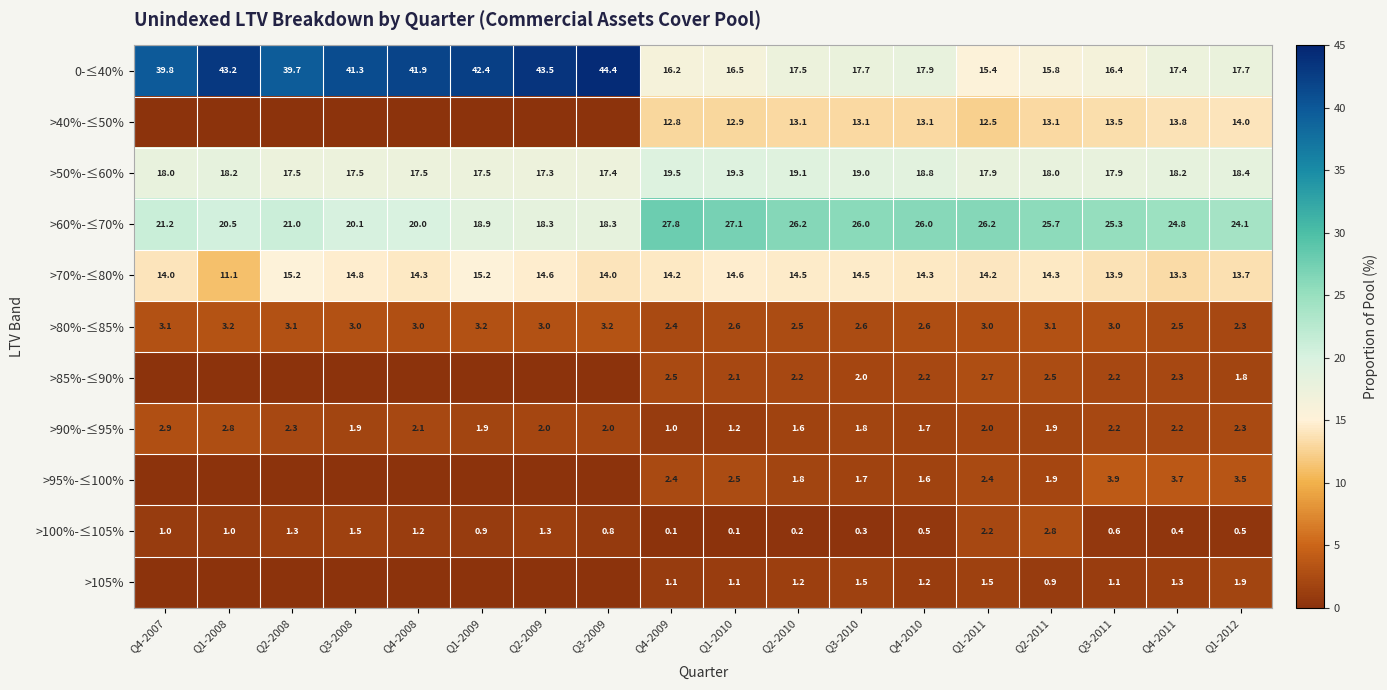

What is the average value of the >100%-≤105% series?

0.9